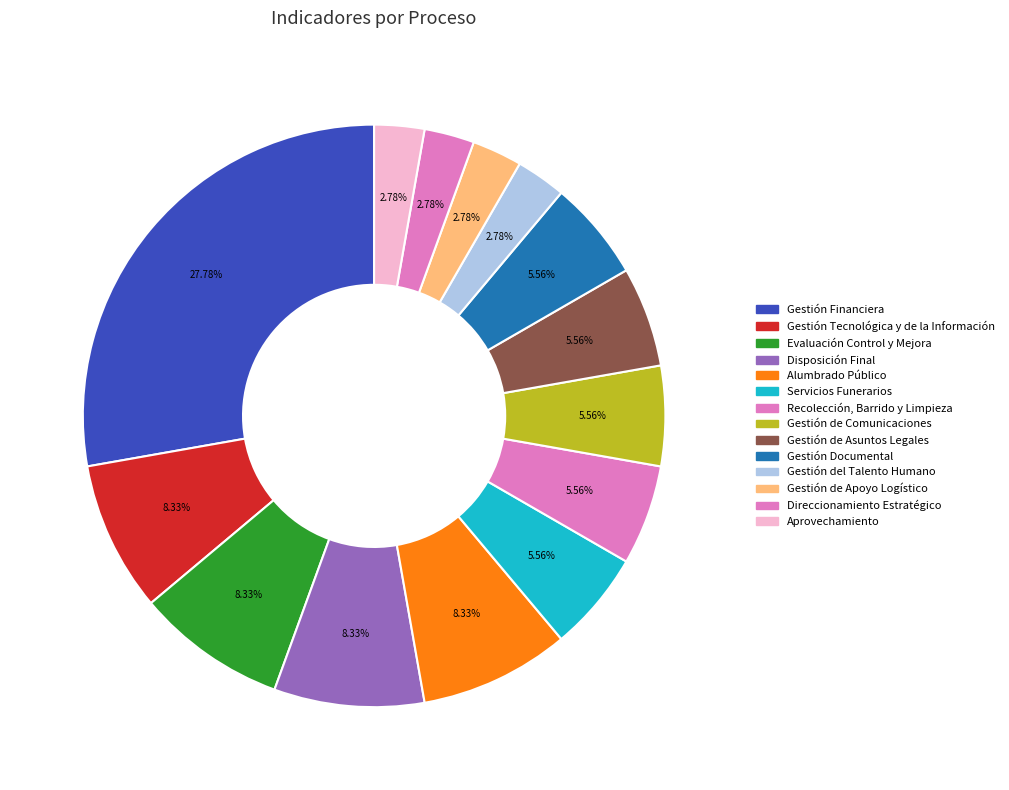

How many slices are in this pie chart?

14